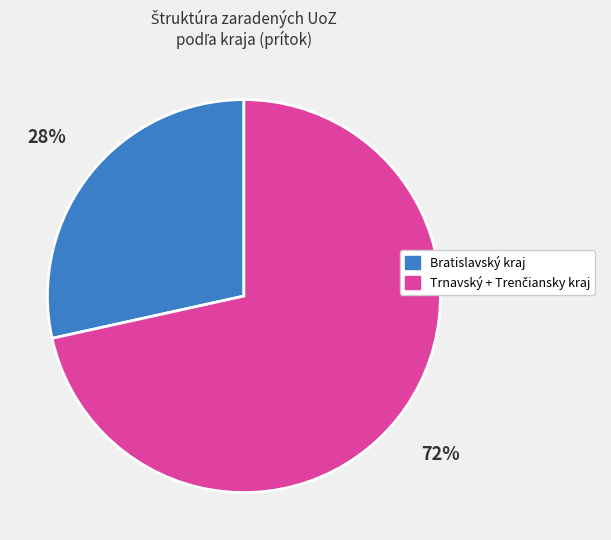

To the nearest percent, what is the average slice percentage?

50%